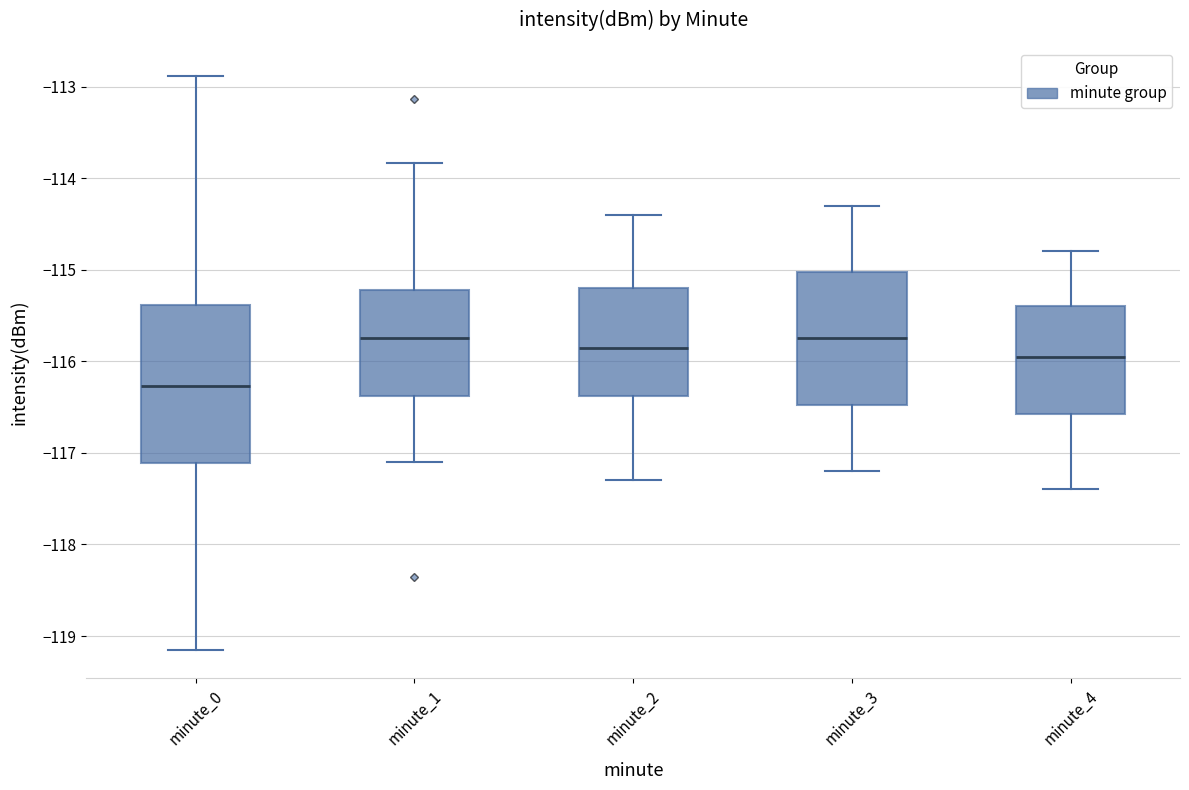

Where does the upper whisker of the box for minute_1 end on the y-axis? The values are not printed on the chart, so give them approximately, as read against the axis.

-113.8